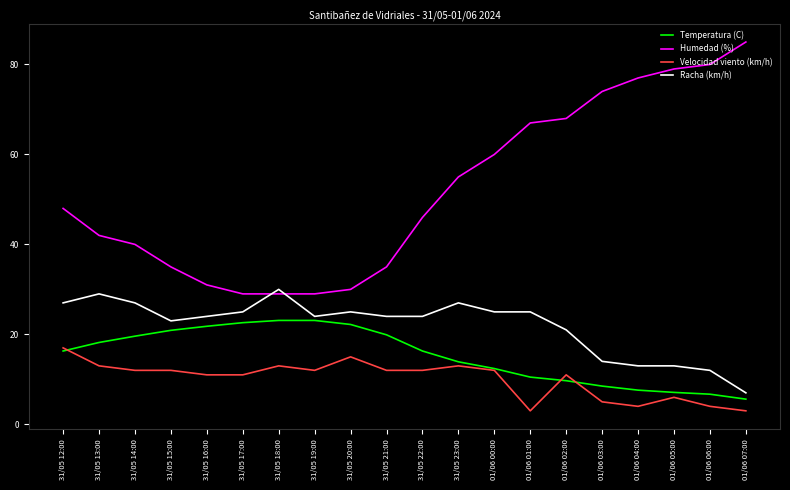

What is the sum of the Racha (km/h) values at 01/06 04:00 and 31/05 13:00?

42.0